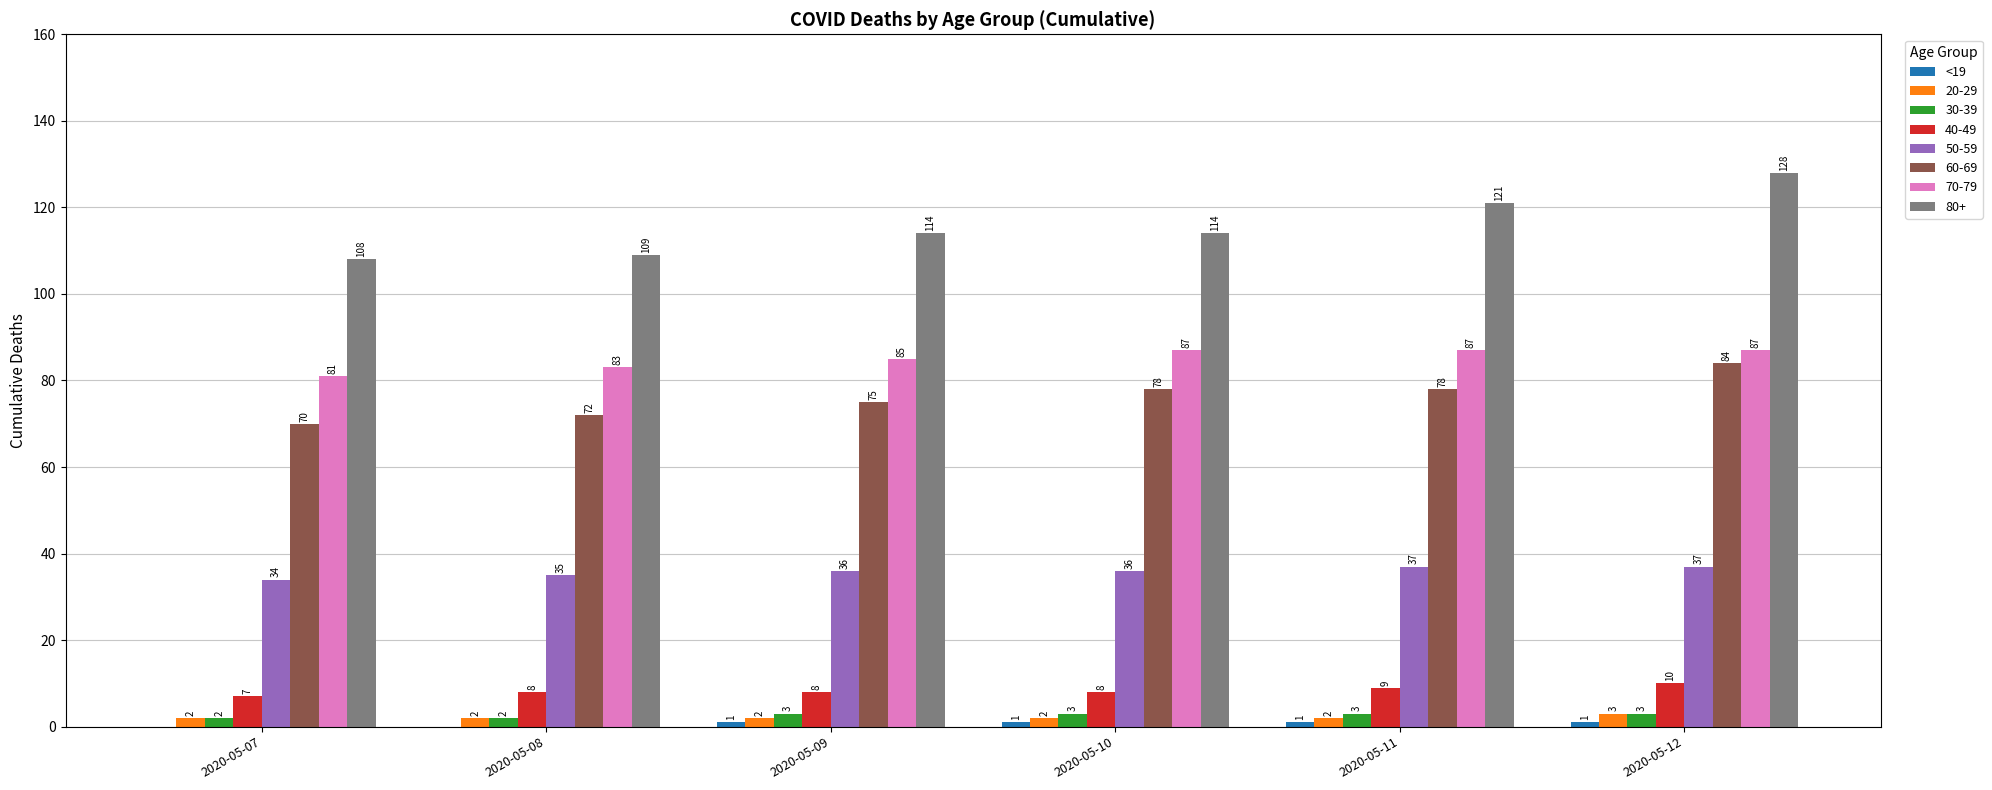

The value of 70-79 at 2020-05-11 is 87. True or false?

True